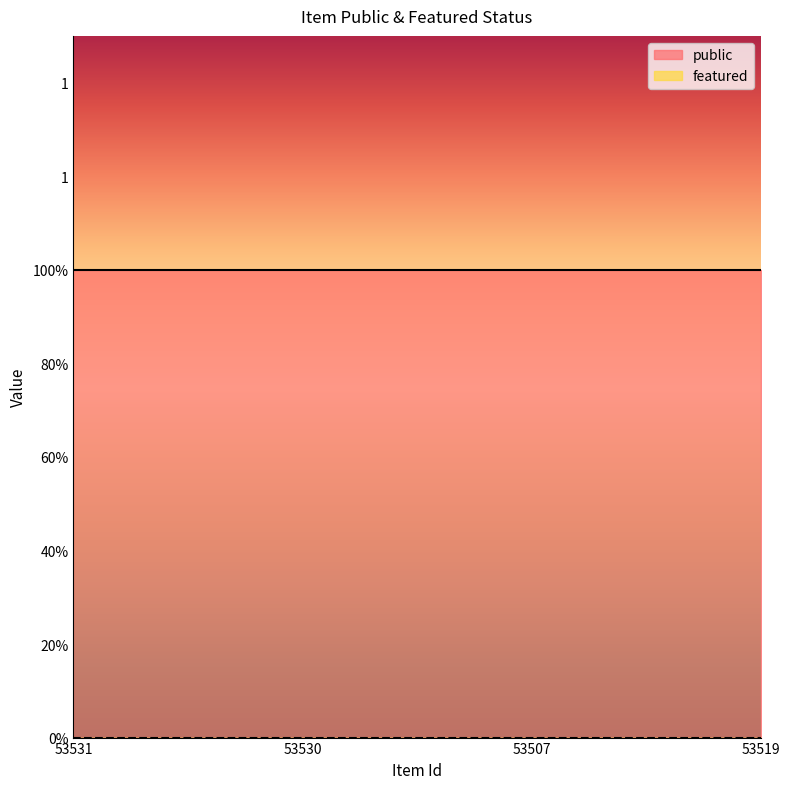

At which category is the sum across all series the highest?

53531